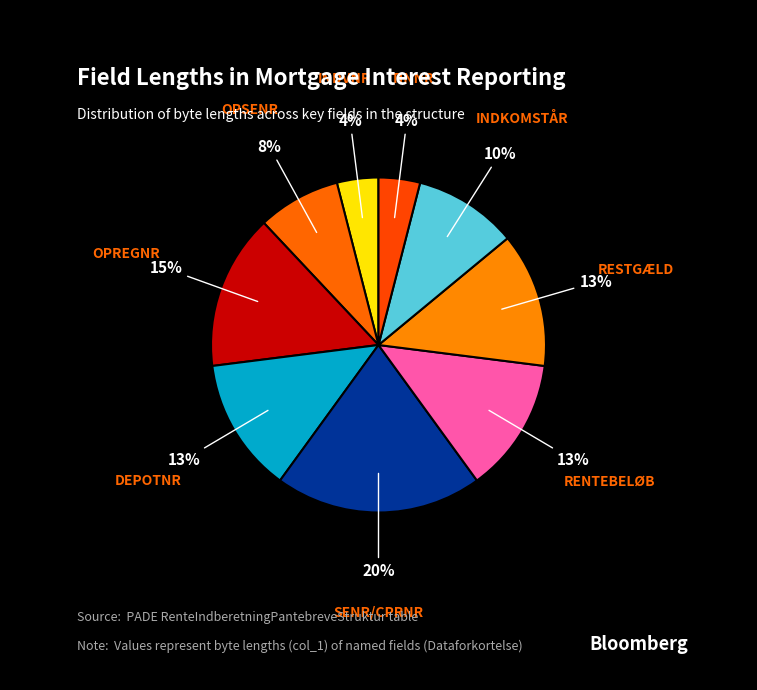

To the nearest percent, what is the average slice percentage?

11%